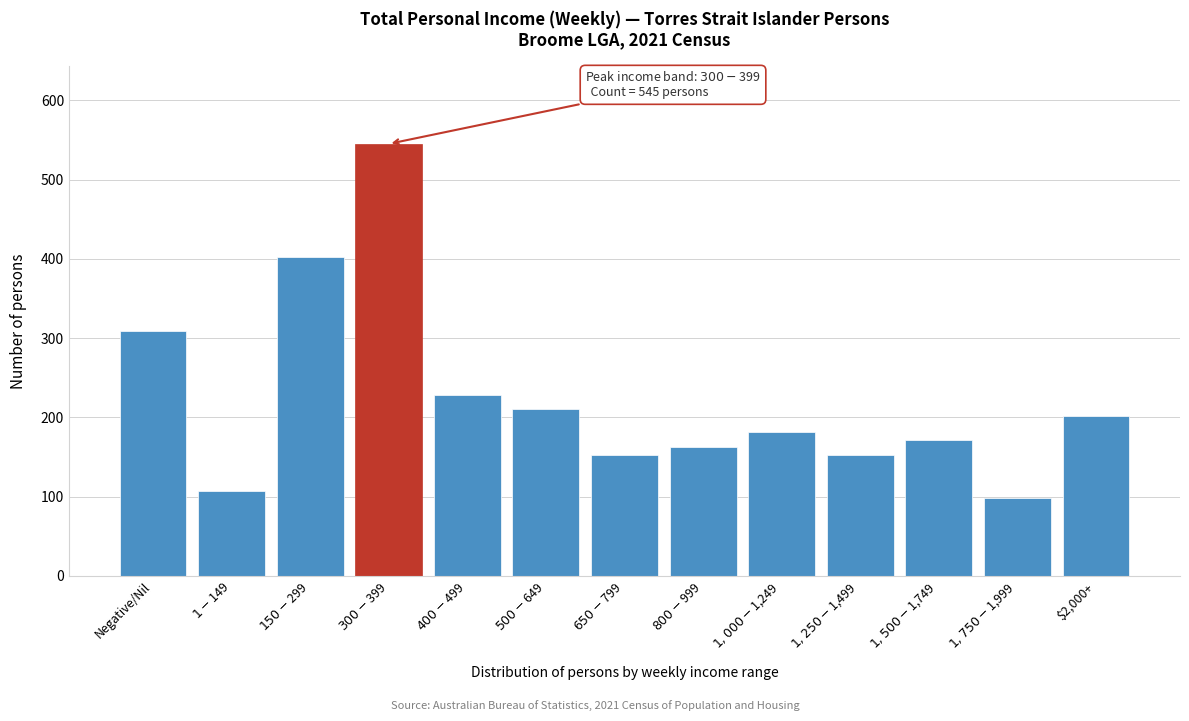

What is the value of the 1st bar from the left?

309